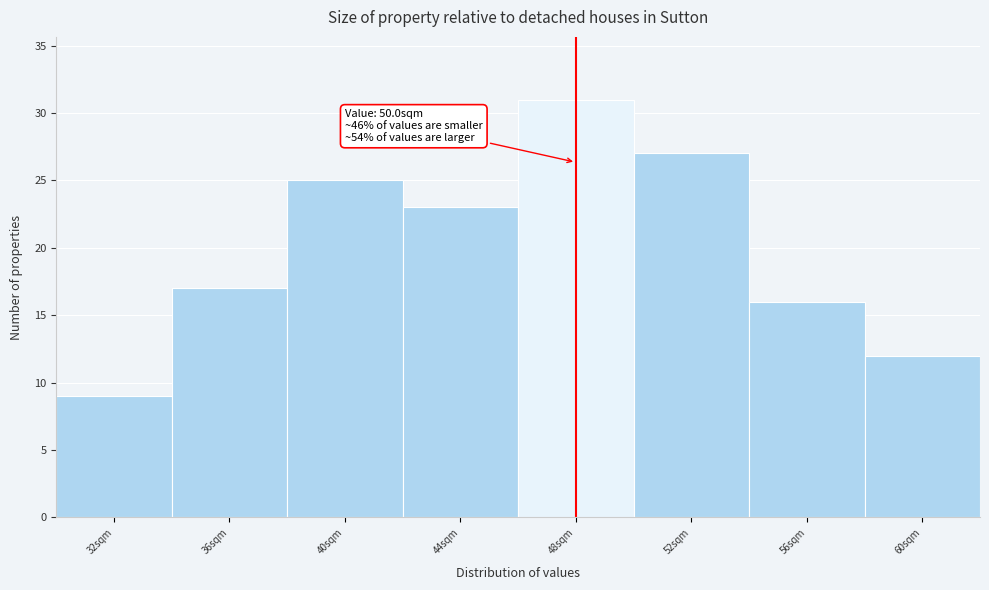

Reading left to right, list all the values displayed in this chart.

9	17	25	23	31	27	16	12